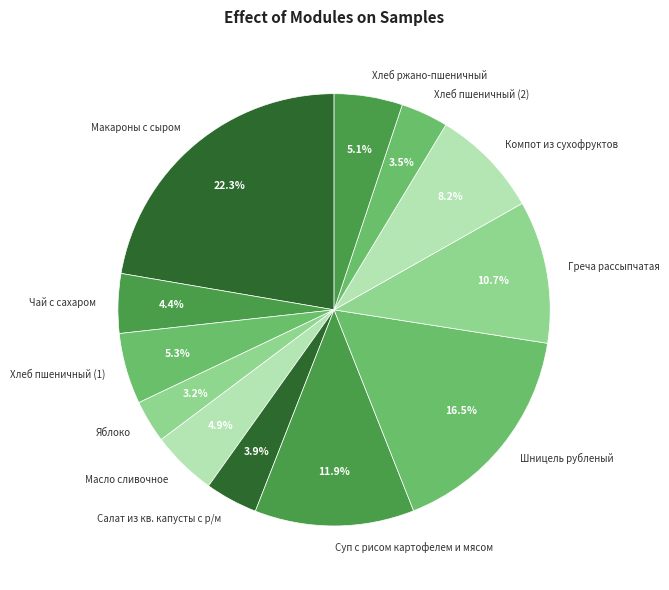

How much of the chart is everything except Хлеб ржано-пшеничный?

94.9%